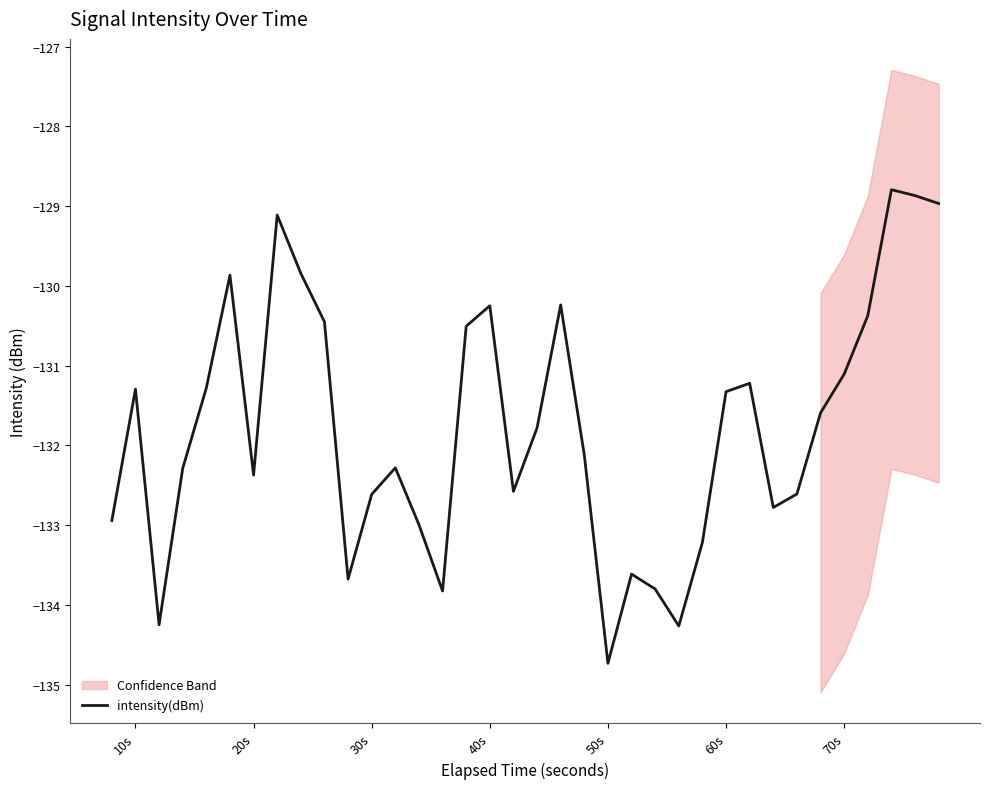

What is the lowest value of the intensity(dBm) series?

-134.7